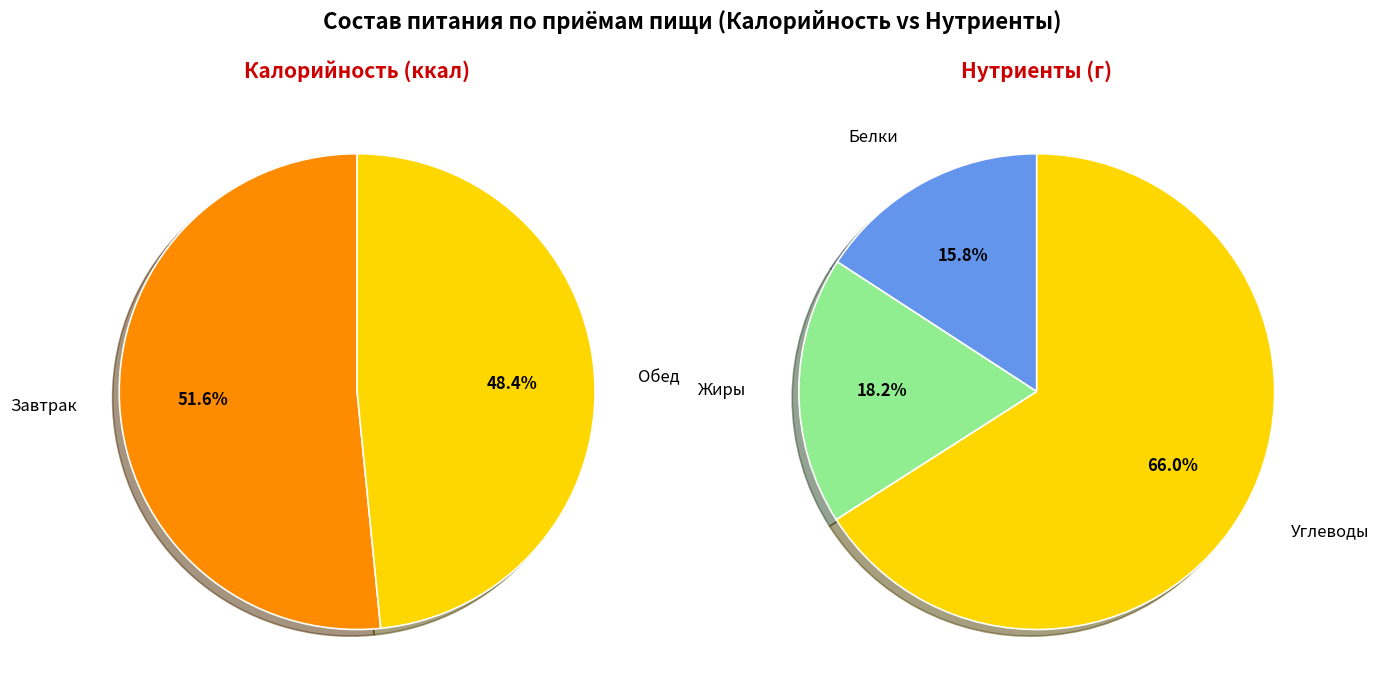

Is the sum of Обед and Завтрак greater than half?

Yes